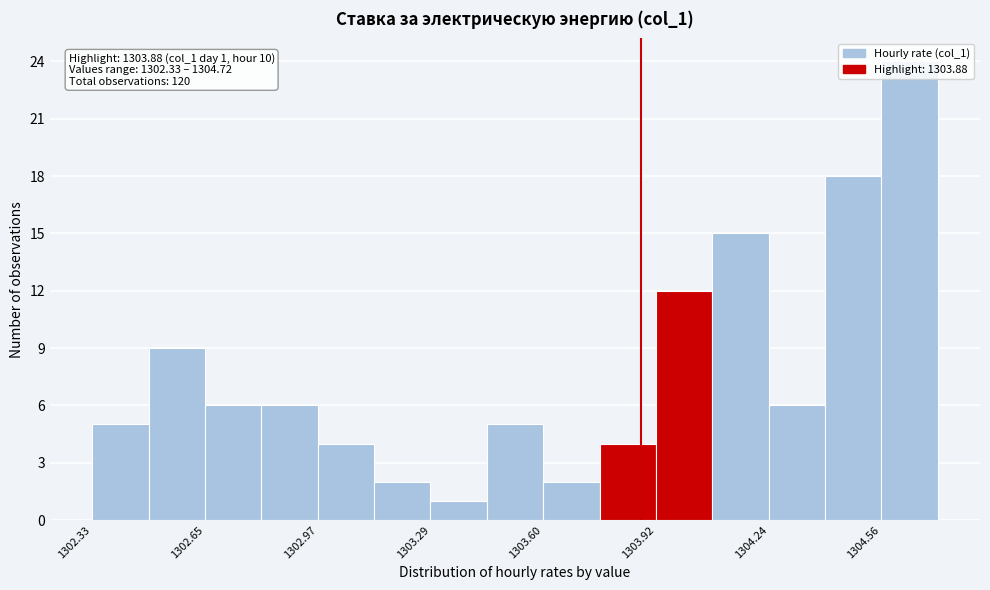

Read against the x-axis, roughly where is the centre of the tallest bar?

1304.65